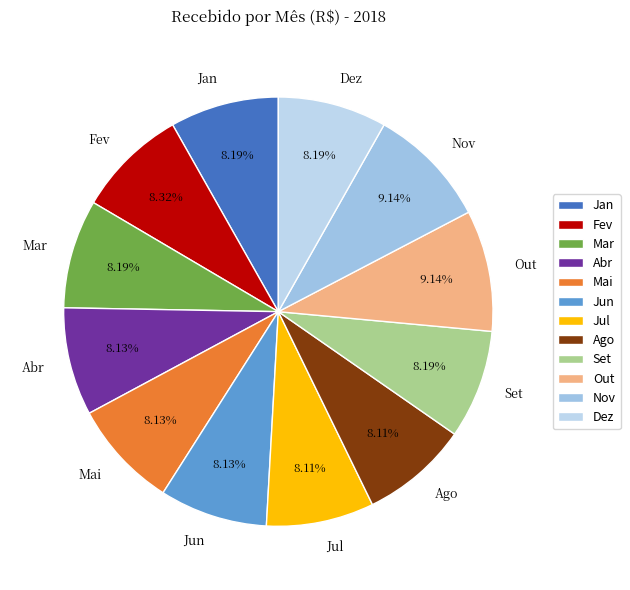

Combined, what portion of the pie is Dez and Jul?

16.3%